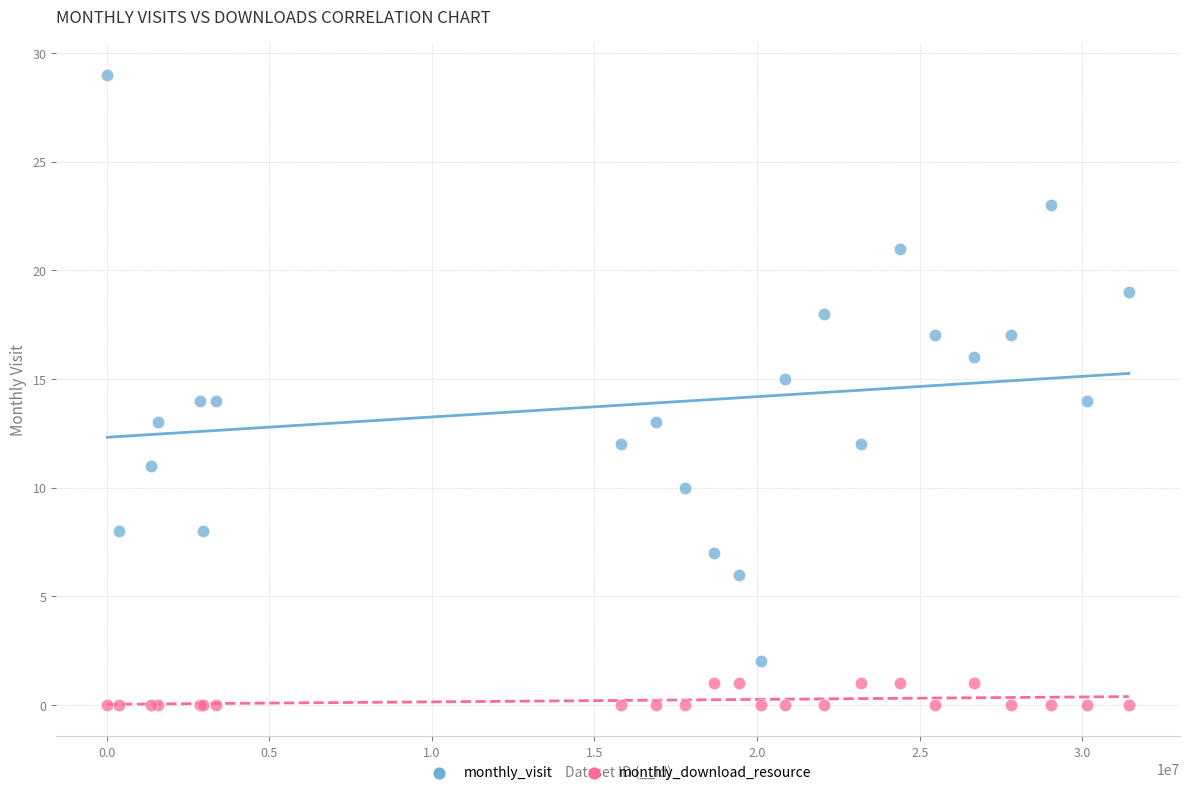

Which series contains the lowest Y value?

monthly_download_resource